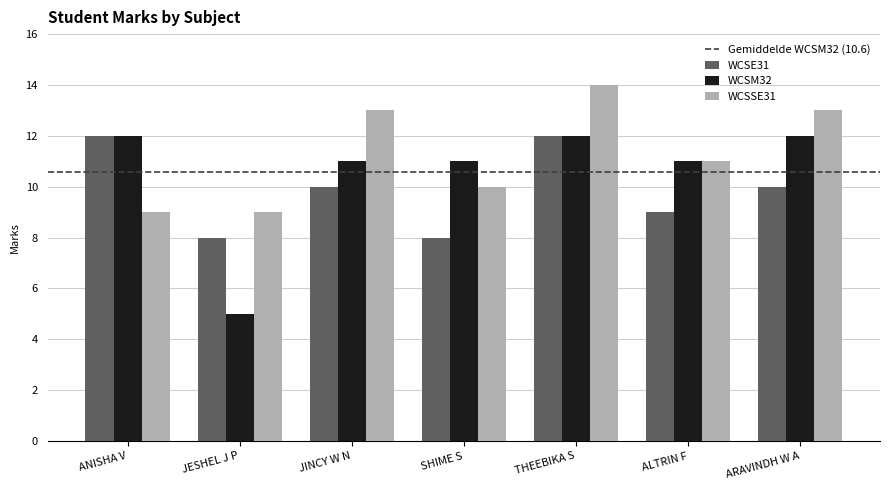

The value of WCSM32 at JINCY W N is 3. True or false?

False